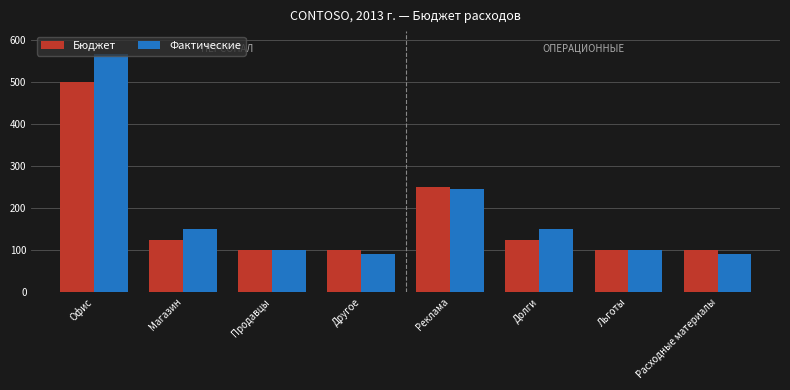

What is the difference between the highest and lowest values at Магазин?

25